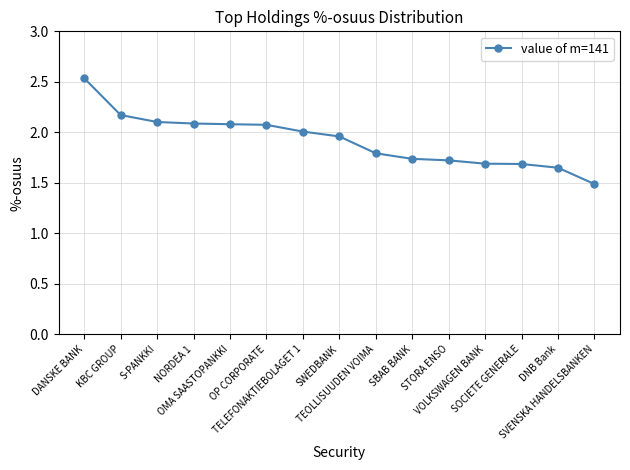

What is the label of the 10th point from the left?

SBAB BANK